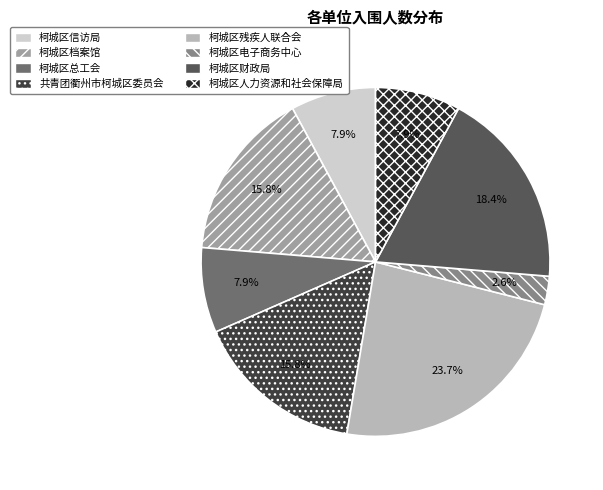

What is the smallest slice in the pie chart?

柯城区电子商务中心